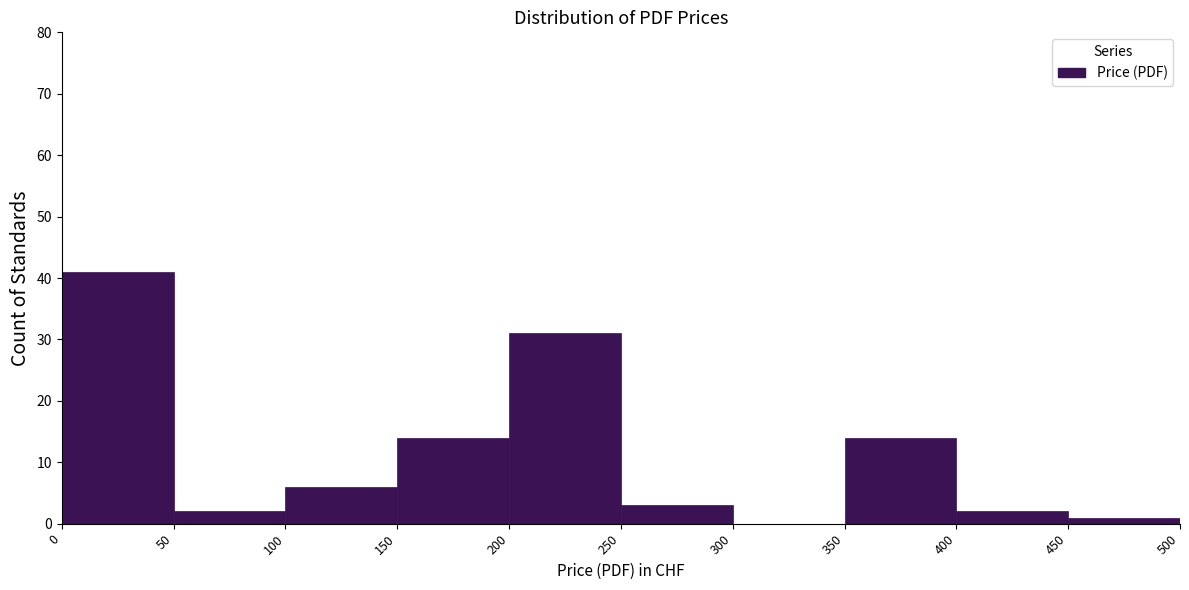

Reading left to right, list every bar in this chart as the range it spans on the x-axis followed by its height. The values are not printed on the chart, so give them approximately, as read against the axis.

0 to 50: 41
50 to 100: 2
100 to 150: 6
150 to 200: 14
200 to 250: 31
250 to 300: 3
300 to 350: 0
350 to 400: 14
400 to 450: 2
450 to 500: 1